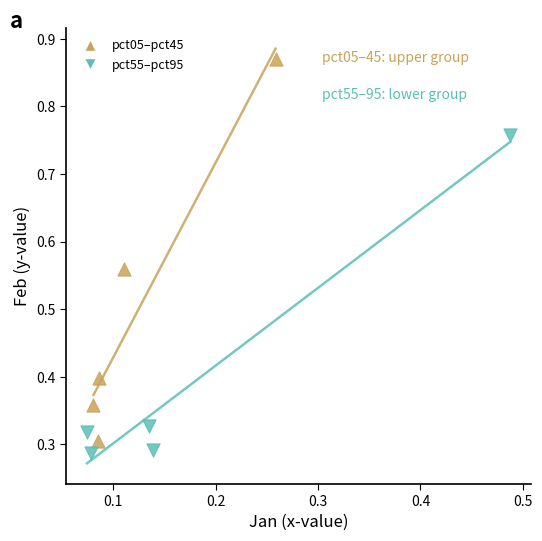

What are all the series names shown in the legend?

pct05–pct45, pct55–pct95